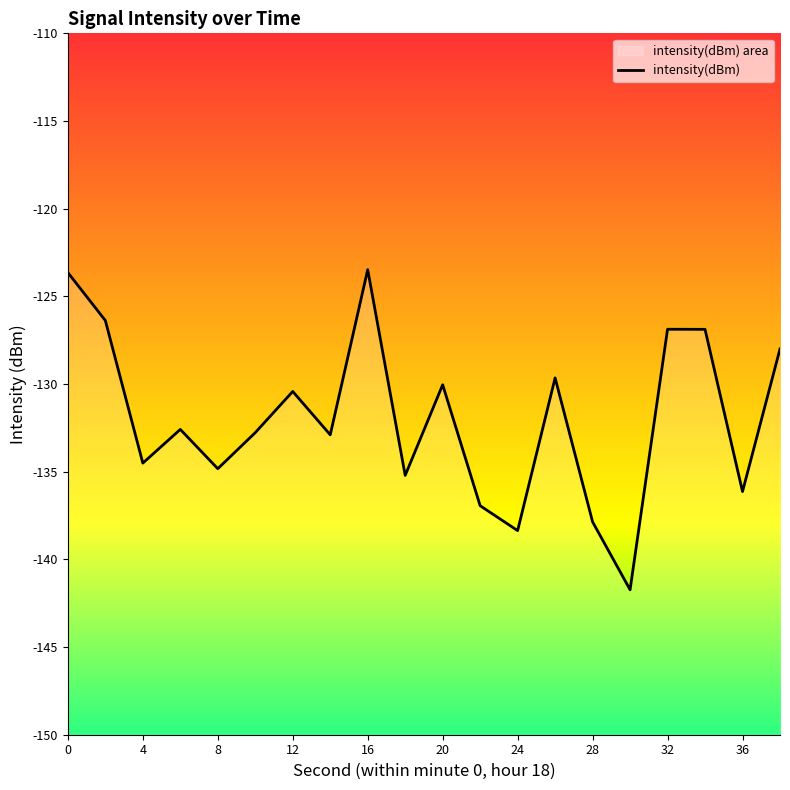

Reading right to left, extract all data points from this chart.

-128.0	-136.1	-126.9	-126.9	-141.7	-137.9	-129.6	-138.4	-136.9	-130.0	-135.2	-123.5	-132.9	-130.4	-132.8	-134.8	-132.6	-134.5	-126.4	-123.6